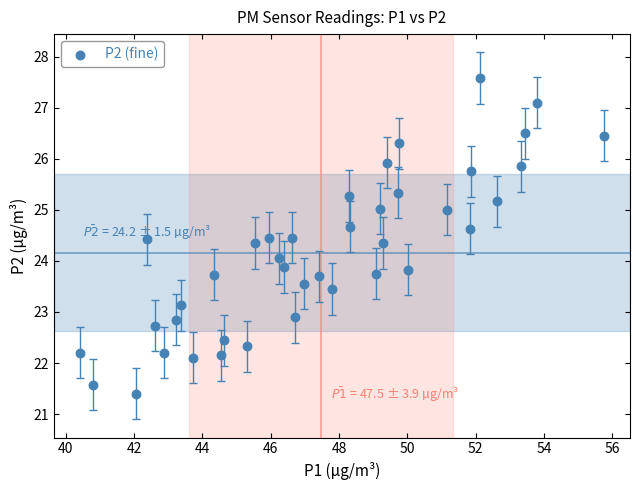

What is the range of X values (max minus min)?

15.3